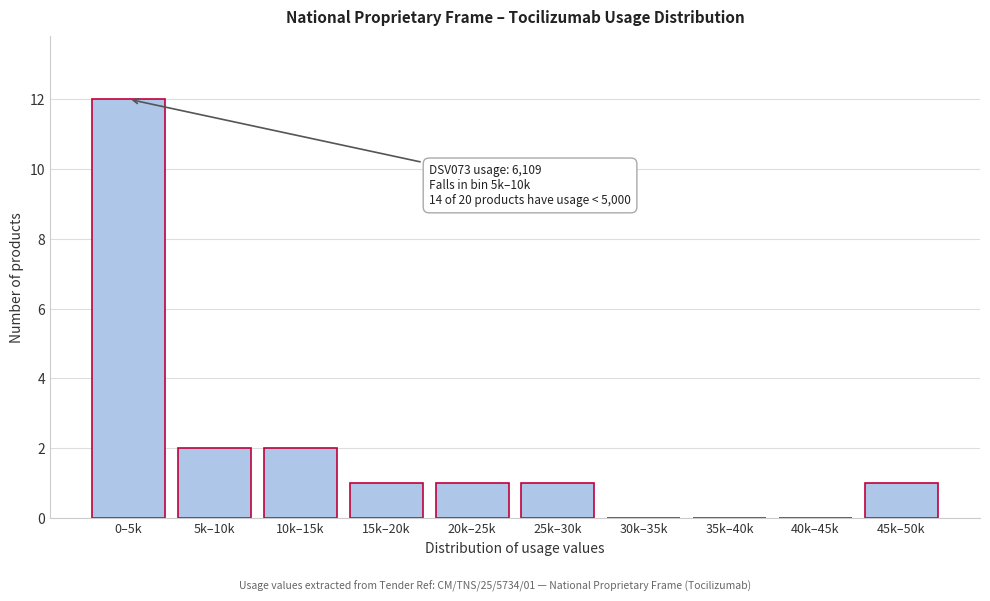

Reading right to left, transcribe all the data shown in this chart.

45k–50k=1	40k–45k=0	35k–40k=0	30k–35k=0	25k–30k=1	20k–25k=1	15k–20k=1	10k–15k=2	5k–10k=2	0–5k=12